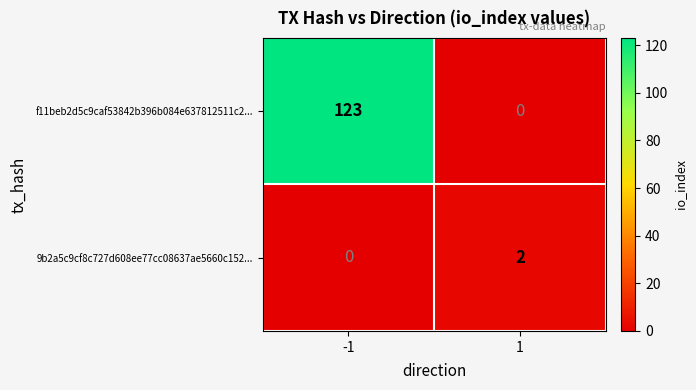

What is the difference between the highest and lowest values at -1?

123